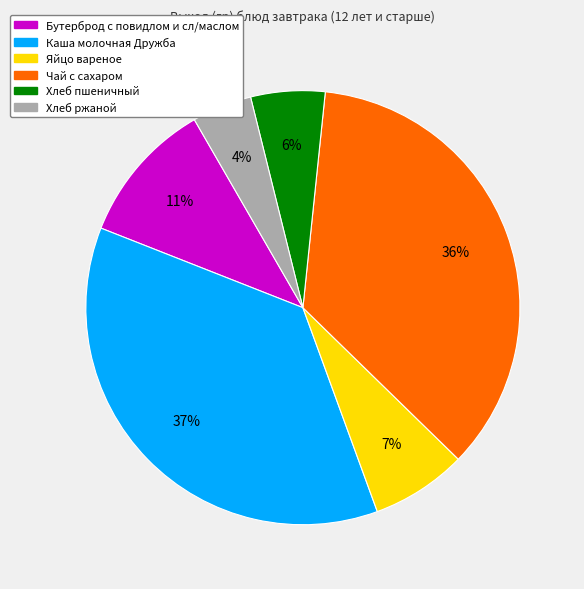

Rank the categories by value from highest to lowest.

Каша молочная Дружба, Чай с сахаром, Бутерброд с повидлом и сл/маслом, Яйцо вареное, Хлеб пшеничный, Хлеб ржаной